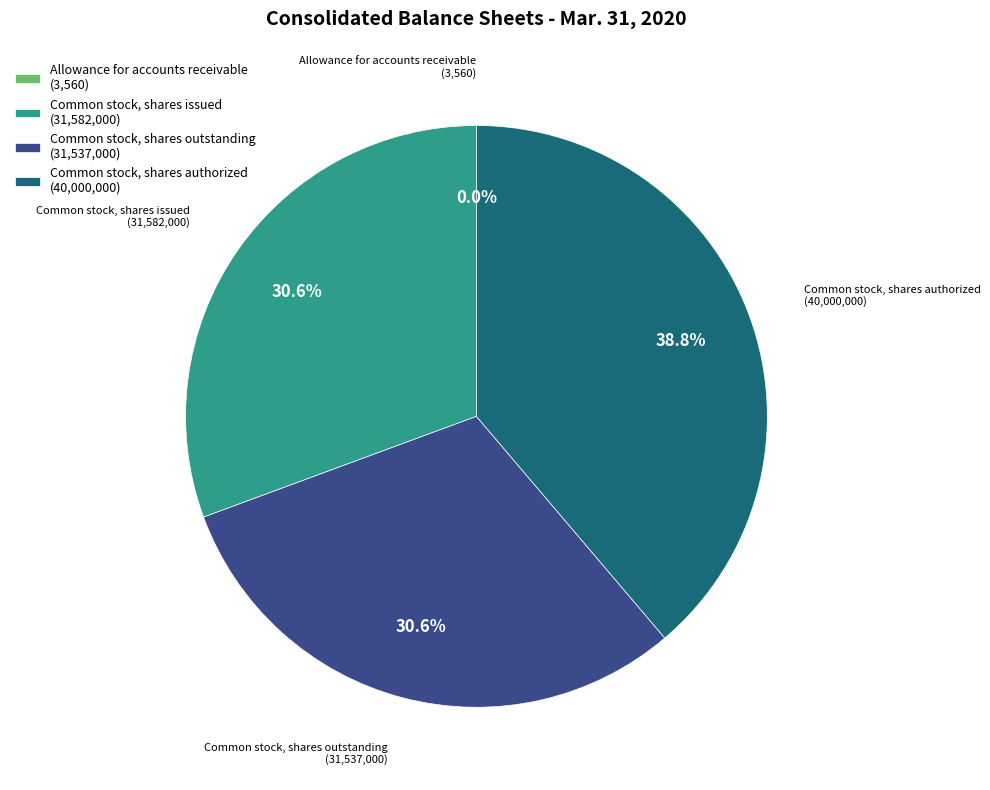

To the nearest percent, what is the average slice percentage?

25%